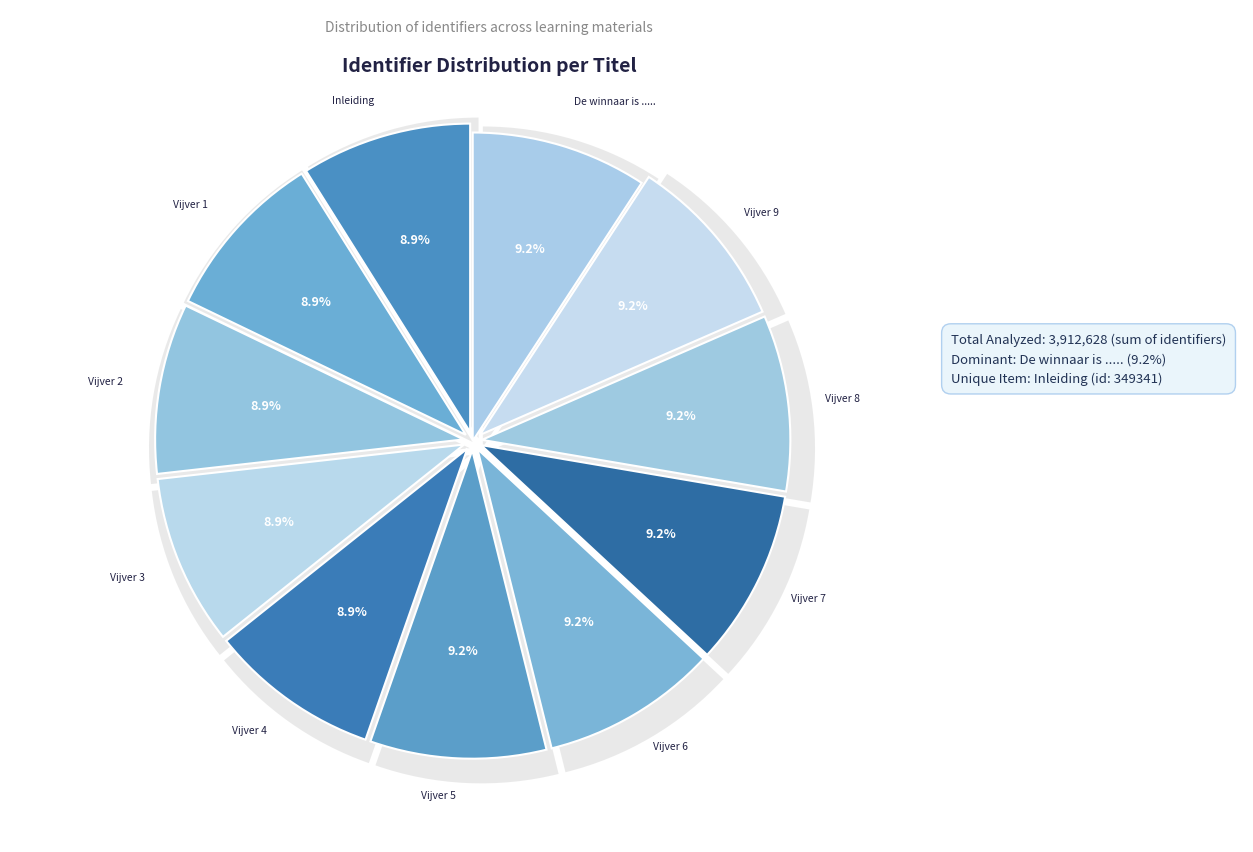

What is the ratio of the value at Vijver 9 to the value at Vijver 7?

1.0